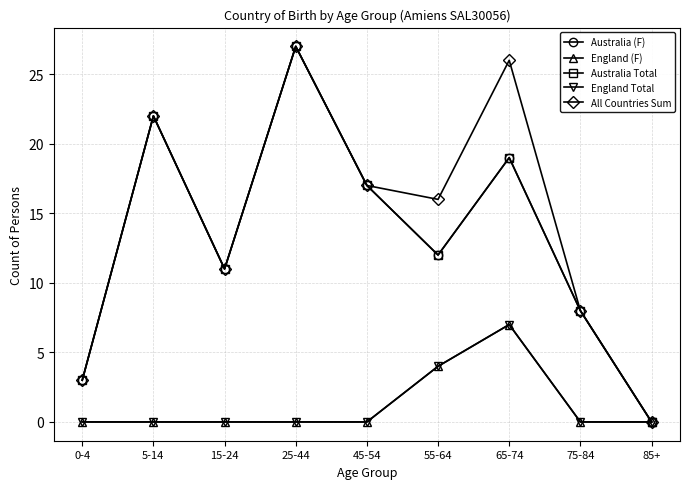

Is it true that Australia (F) equals 5 at 45-54?

False